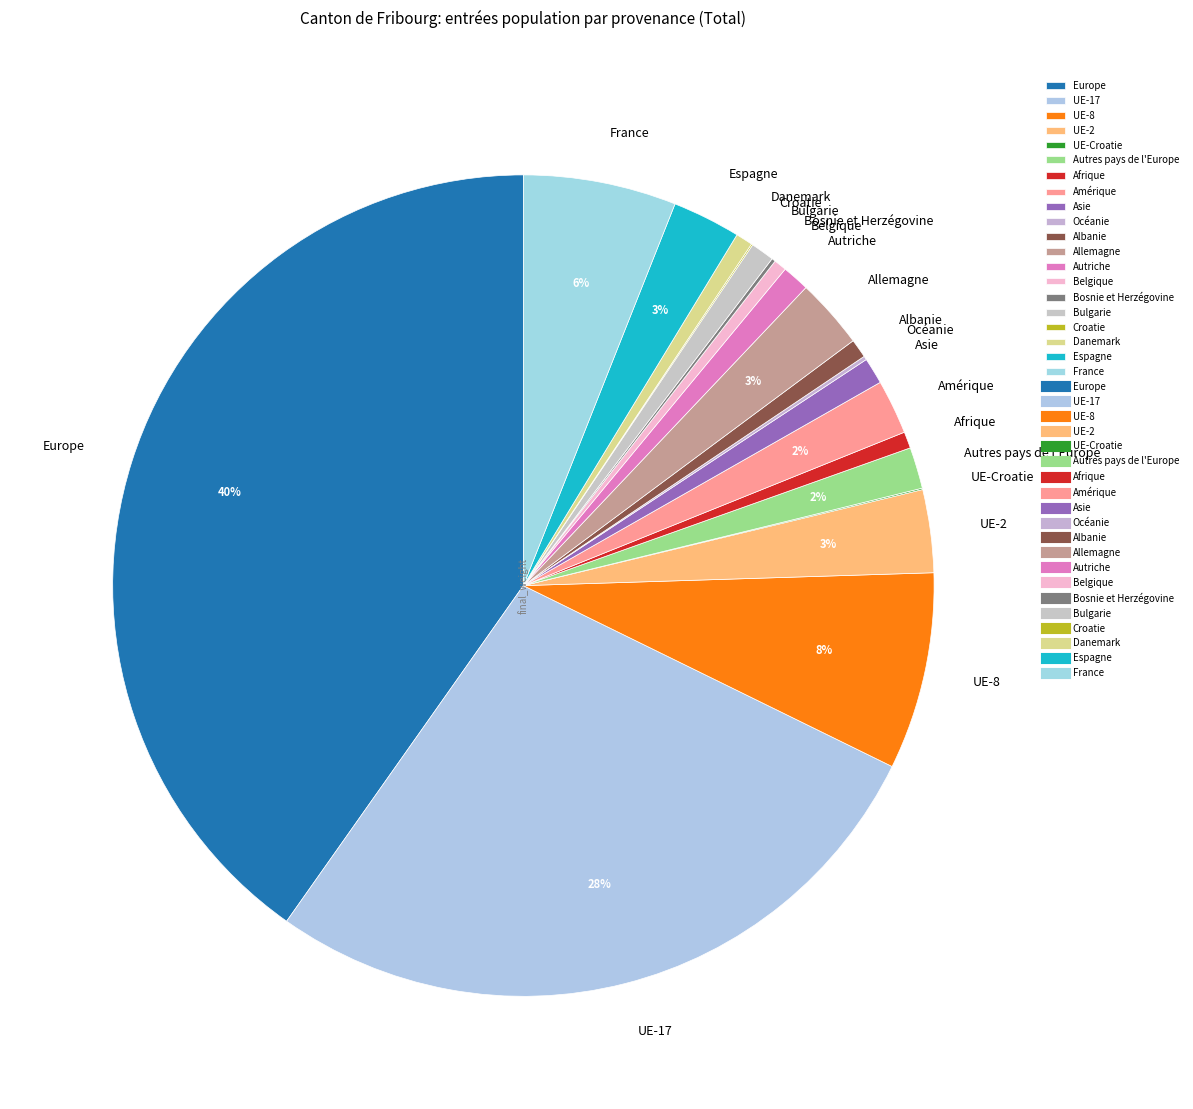

Which slice is the largest?

Europe